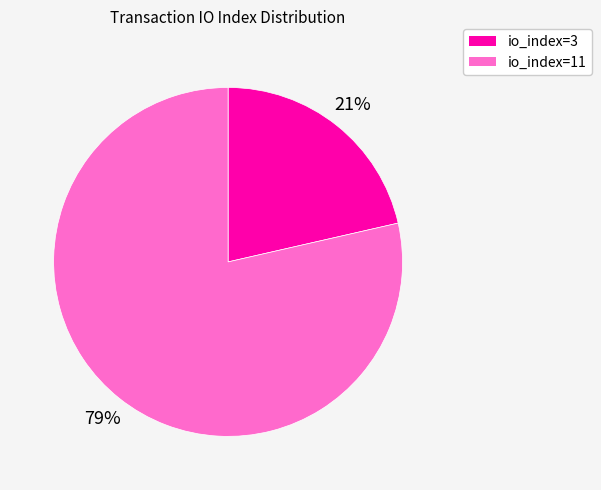

Is the sum of io_index=11 and io_index=3 greater than half?

Yes